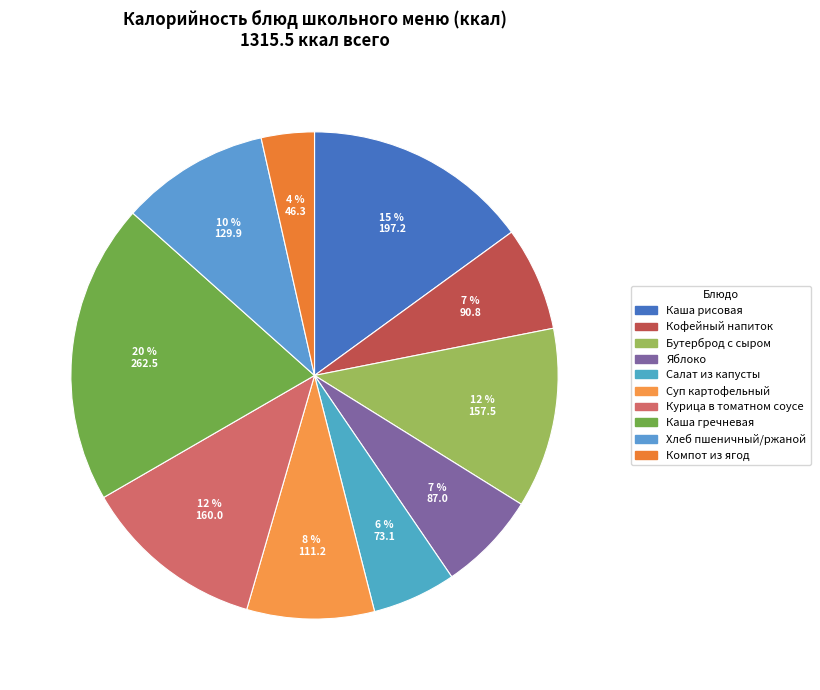

Is it true that Компот из ягод is 15% of the pie?

False